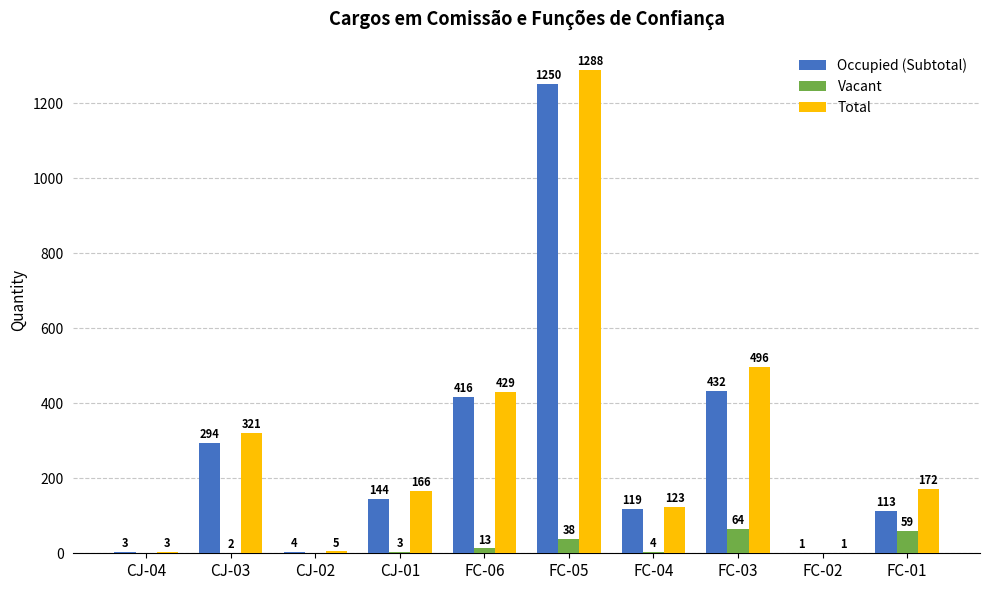

At which category does the chart reach its peak across all series?

FC-05